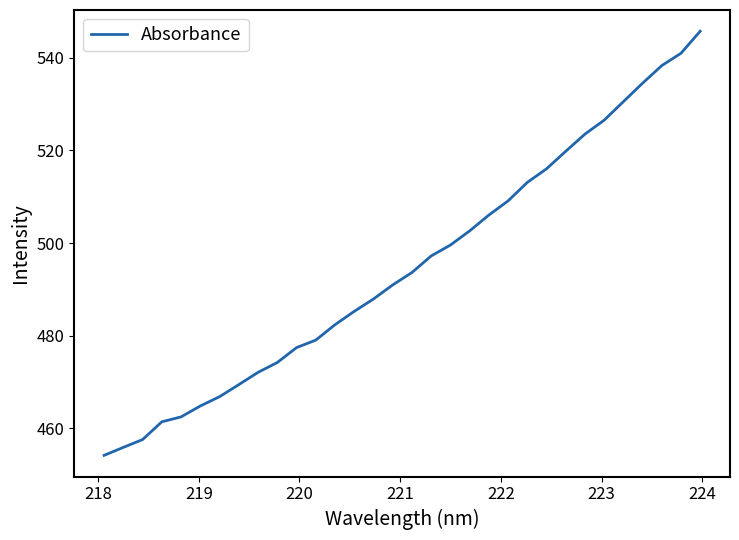

Is this an area chart (filled region under the line)?

No